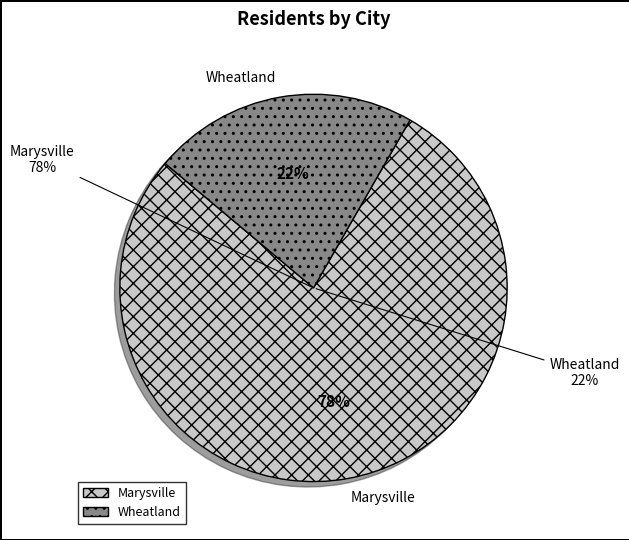

What is the smallest slice in the pie chart?

Wheatland